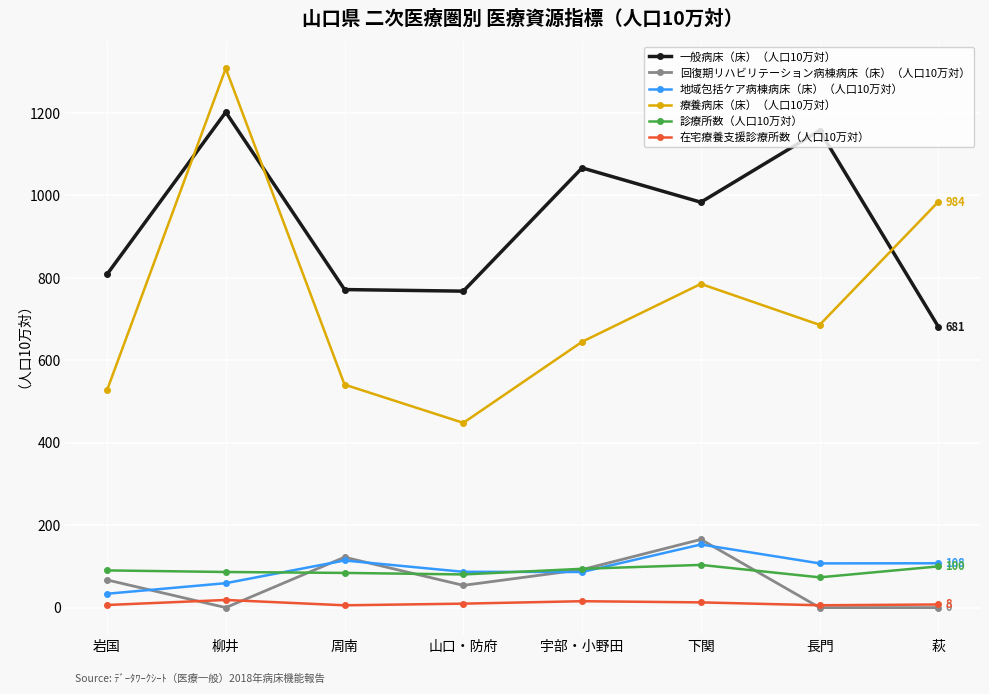

Where does the 在宅療養支援診療所数（人口10万対） series first go above 9?

柳井